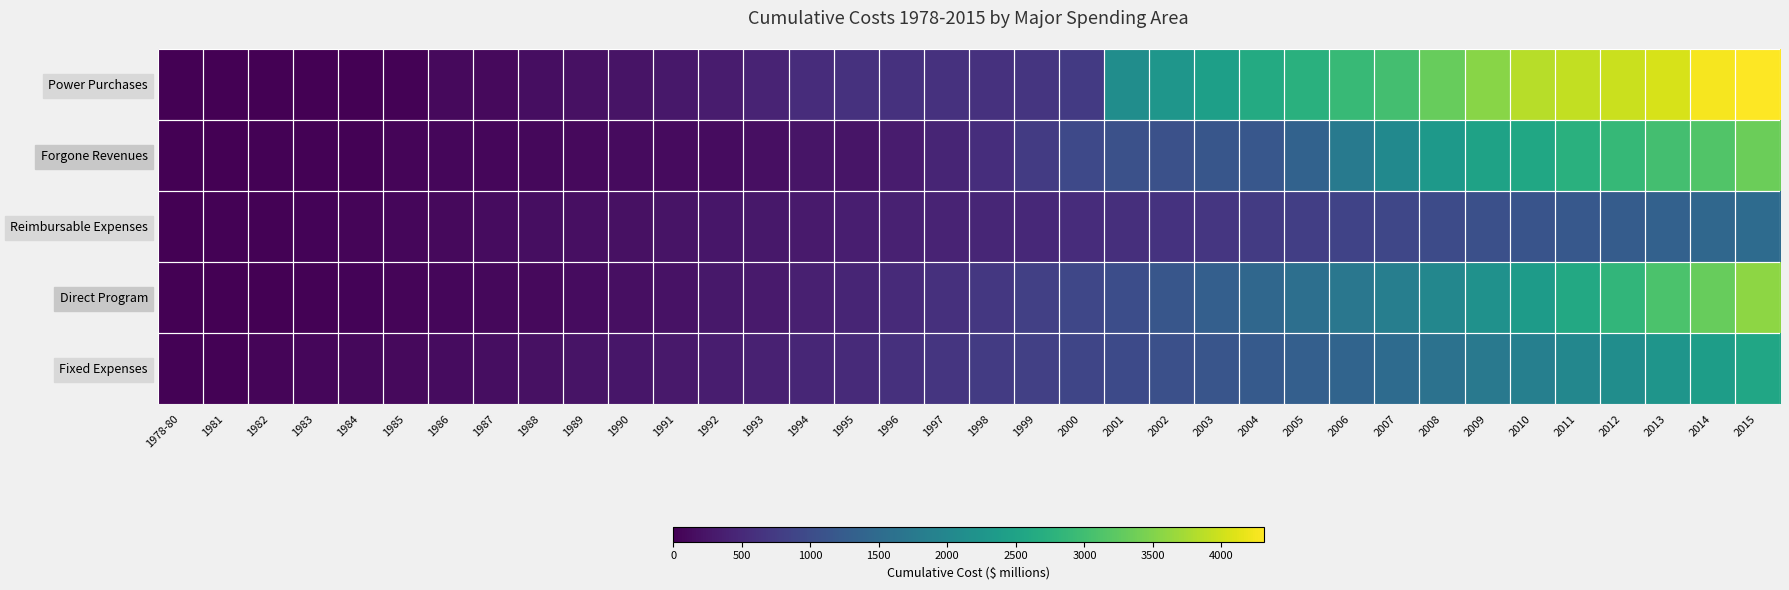

Which has a higher value, 2005 or 2002?

2005